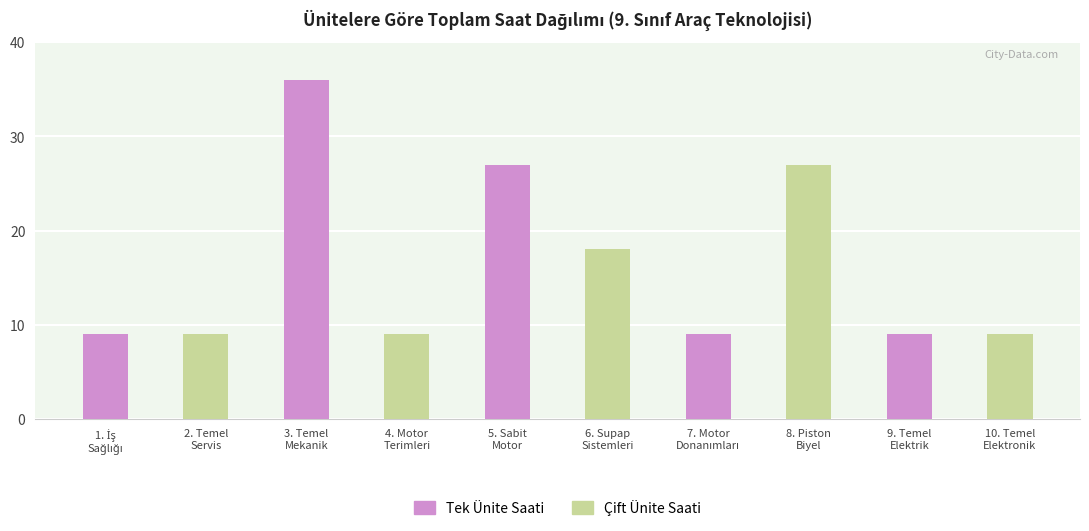

What is the ratio of the value at 4. Motor Terimleri to the value at 3. Temel Mekanik?

0.2